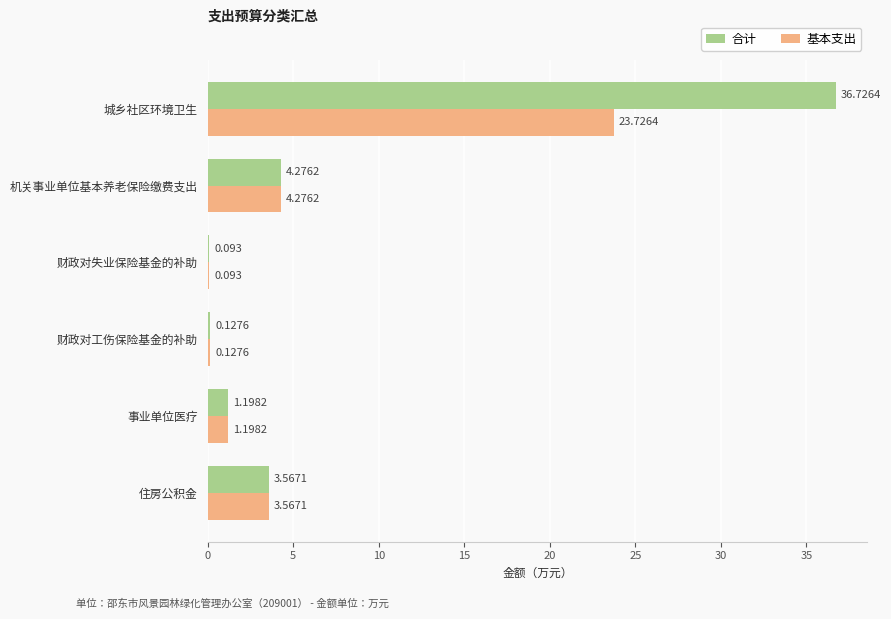

At which label does 基本支出 reach its peak?

城乡社区环境卫生